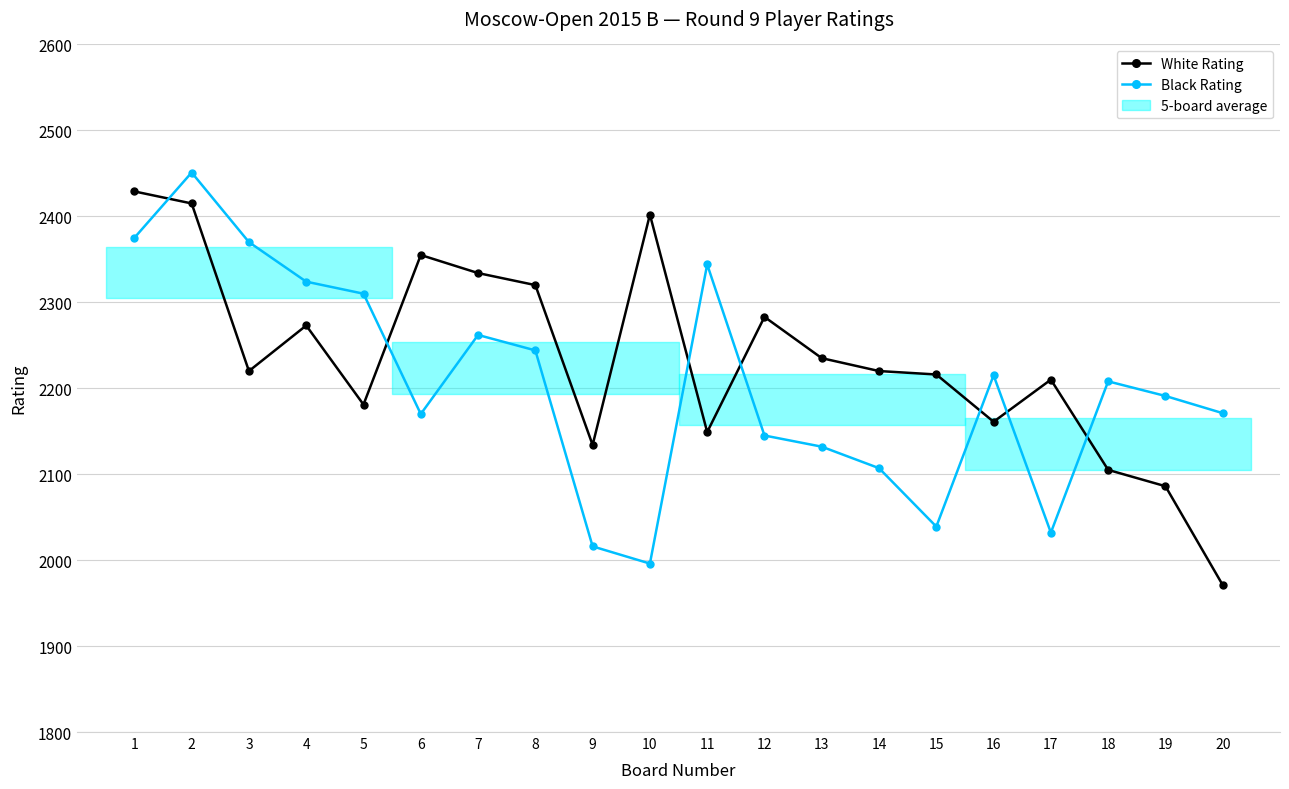

List the series in order of their overall mean, highest first.

White Rating, Black Rating